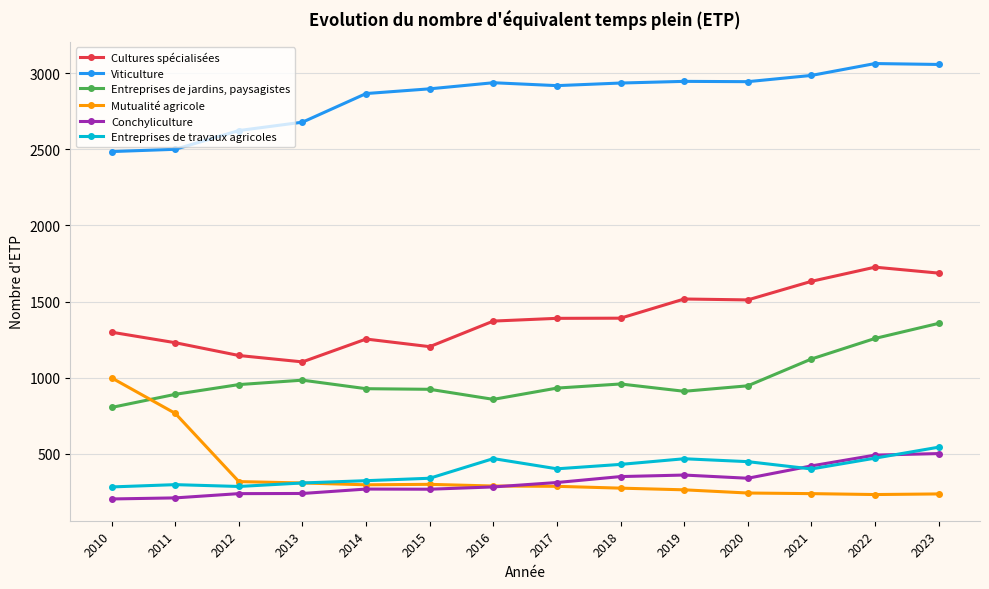

True or false: Entreprises de jardins, paysagistes has more than 1 points higher than both neighbors.

True